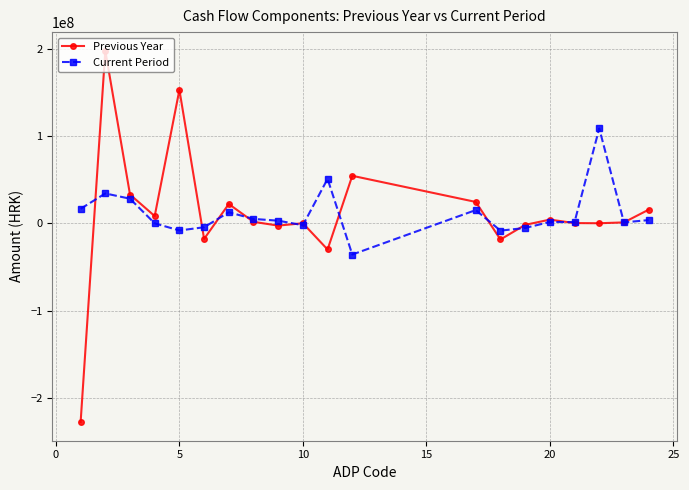

In Previous Year, how many points are lower than both neighbors (excluding endpoints)?

6